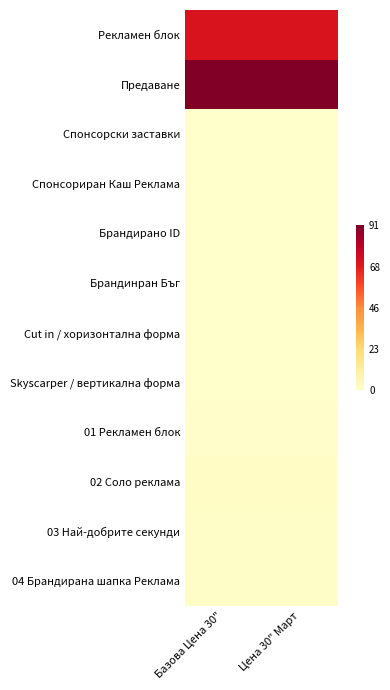

At how many categories does at least one series exceed 0?

2